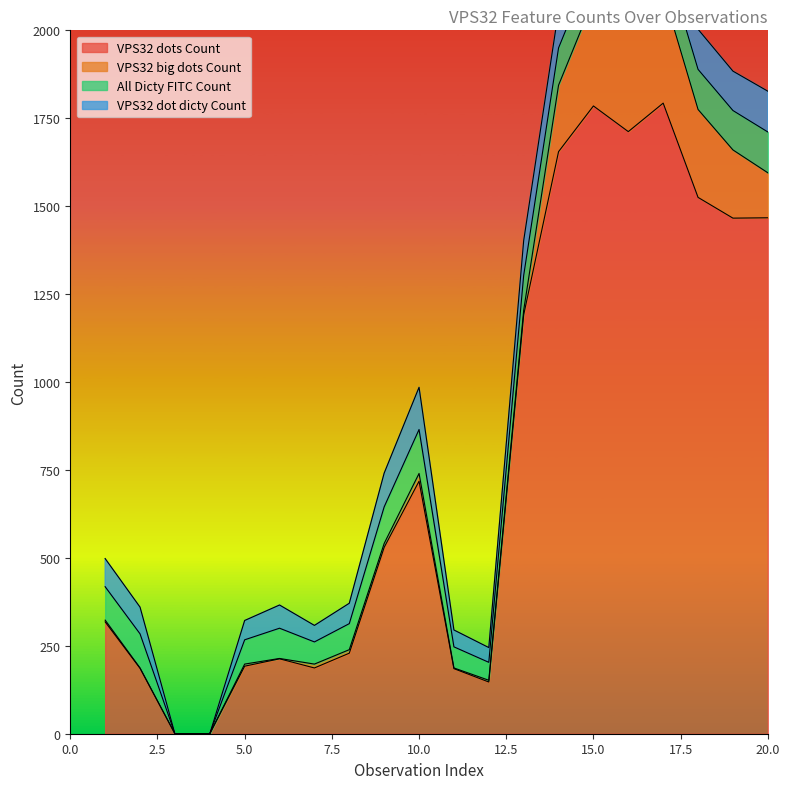

True or false: VPS32 big dots Count and VPS32 dots Count intersect in this chart.

False